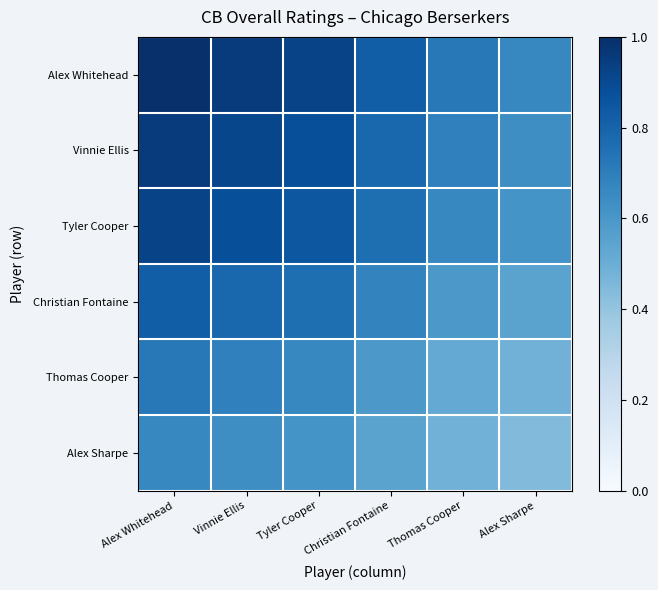

Reading left to right, what are all the values shown in this chart?

Alex Whitehead: Alex Whitehead=1.0	Vinnie Ellis=1.0	Tyler Cooper=0.9	Christian Fontaine=0.8	Thomas Cooper=0.7	Alex Sharpe=0.7
Vinnie Ellis: Alex Whitehead=1.0	Vinnie Ellis=0.9	Tyler Cooper=0.9	Christian Fontaine=0.8	Thomas Cooper=0.7	Alex Sharpe=0.6
Tyler Cooper: Alex Whitehead=0.9	Vinnie Ellis=0.9	Tyler Cooper=0.9	Christian Fontaine=0.8	Thomas Cooper=0.7	Alex Sharpe=0.6
Christian Fontaine: Alex Whitehead=0.8	Vinnie Ellis=0.8	Tyler Cooper=0.8	Christian Fontaine=0.7	Thomas Cooper=0.6	Alex Sharpe=0.5
Thomas Cooper: Alex Whitehead=0.7	Vinnie Ellis=0.7	Tyler Cooper=0.7	Christian Fontaine=0.6	Thomas Cooper=0.5	Alex Sharpe=0.5
Alex Sharpe: Alex Whitehead=0.7	Vinnie Ellis=0.6	Tyler Cooper=0.6	Christian Fontaine=0.5	Thomas Cooper=0.5	Alex Sharpe=0.4